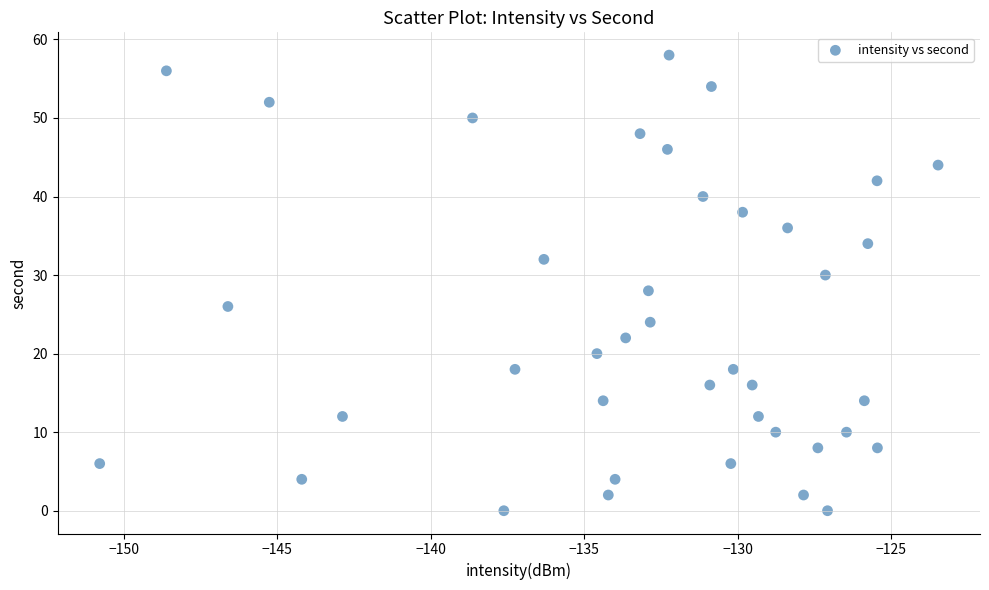

What is the range of Y values (max minus min)?

58